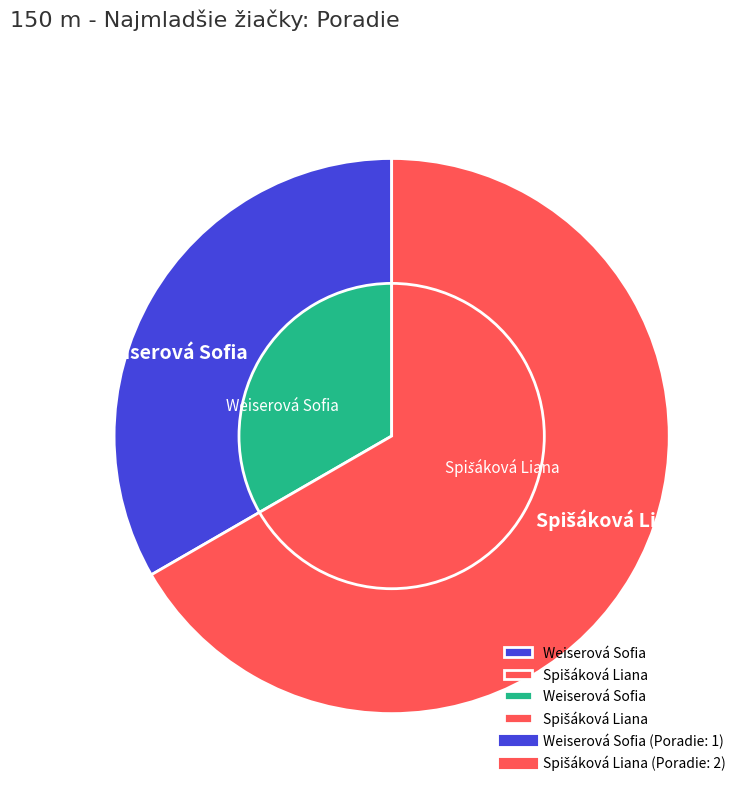

To the nearest percent, what is the difference between the largest and smallest slice percentages?

33%